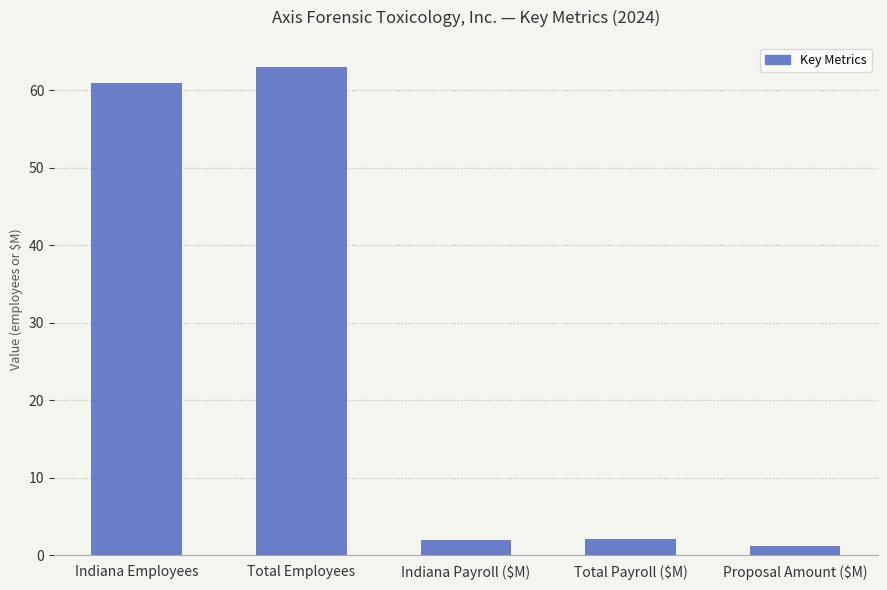

What is the sum of all values?

129.3